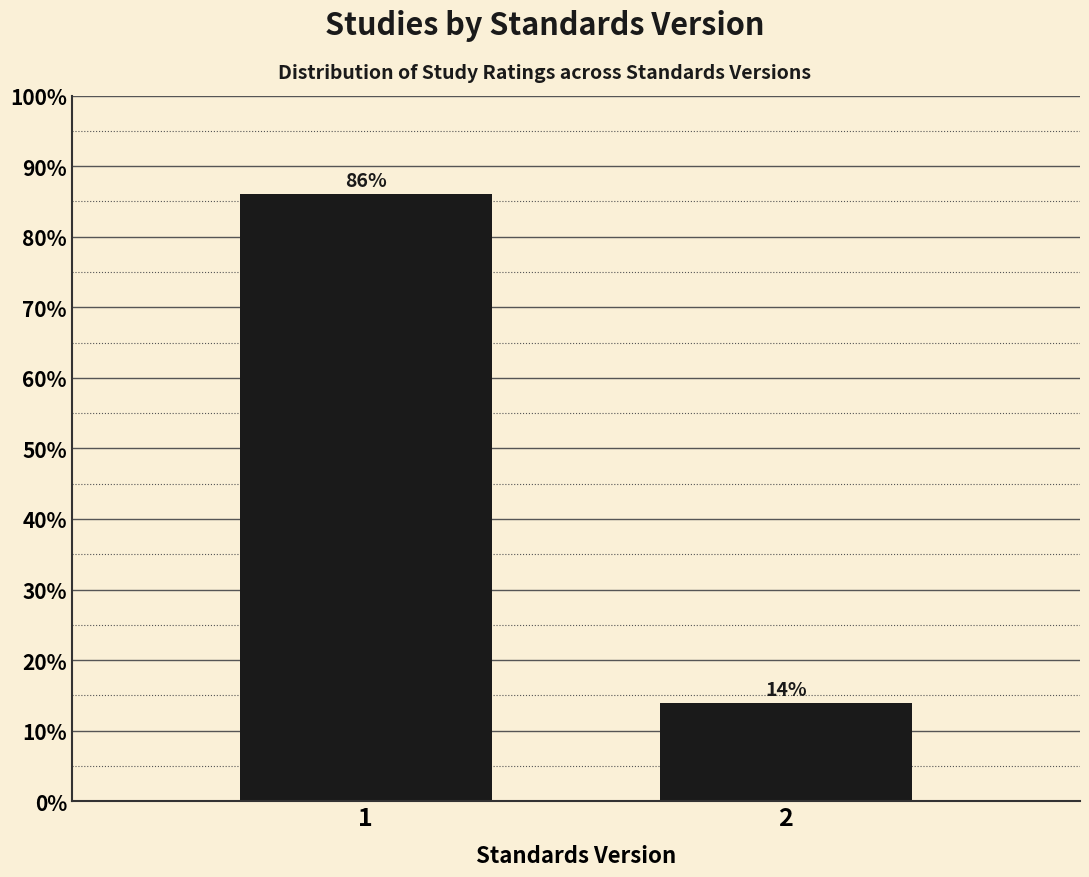

Reading left to right, transcribe all the data shown in this chart.

1=86.0	2=14.0